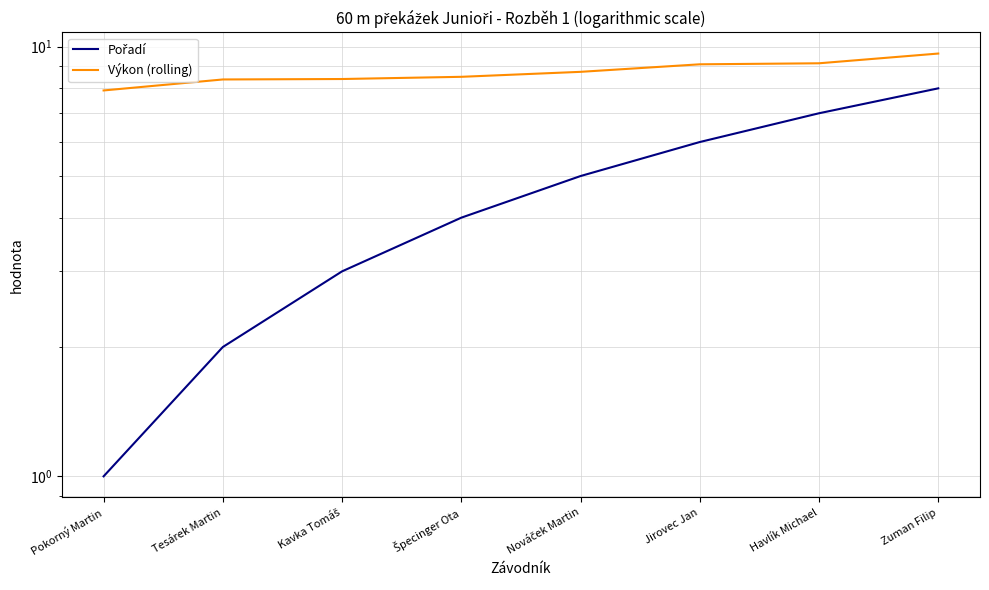

At which category does the chart reach its minimum across all series?

Pokorný Martin